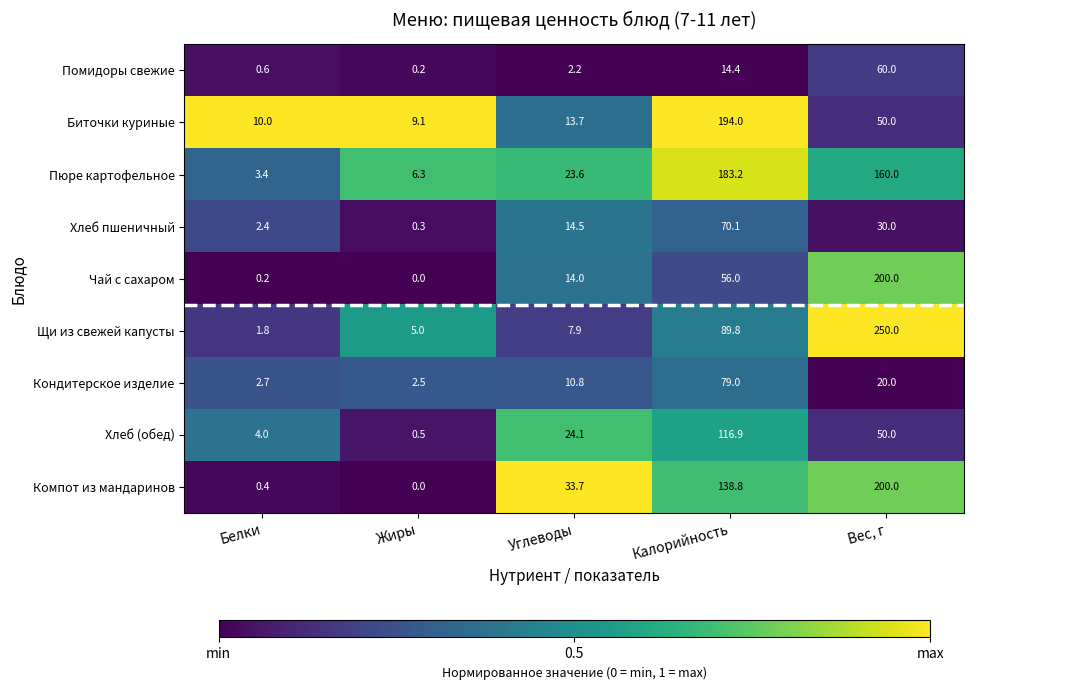

Which series has the largest total across all categories?

Пюре картофельное